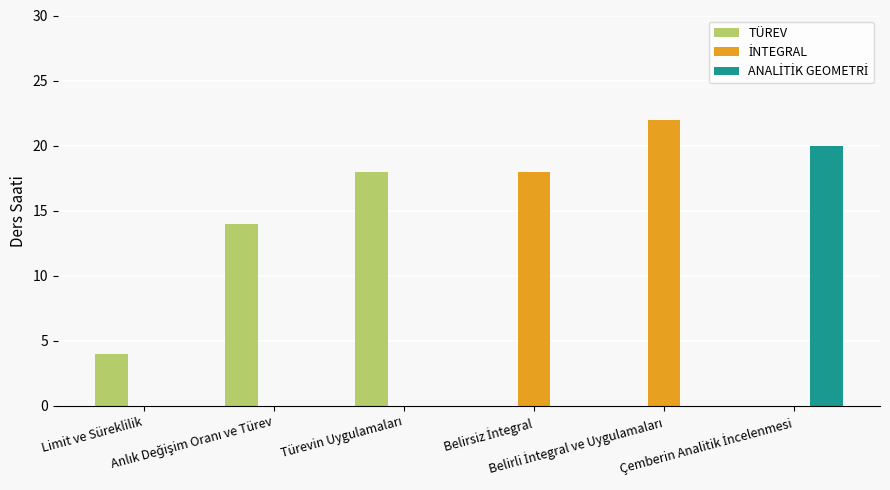

How many groups of bars are there?

6